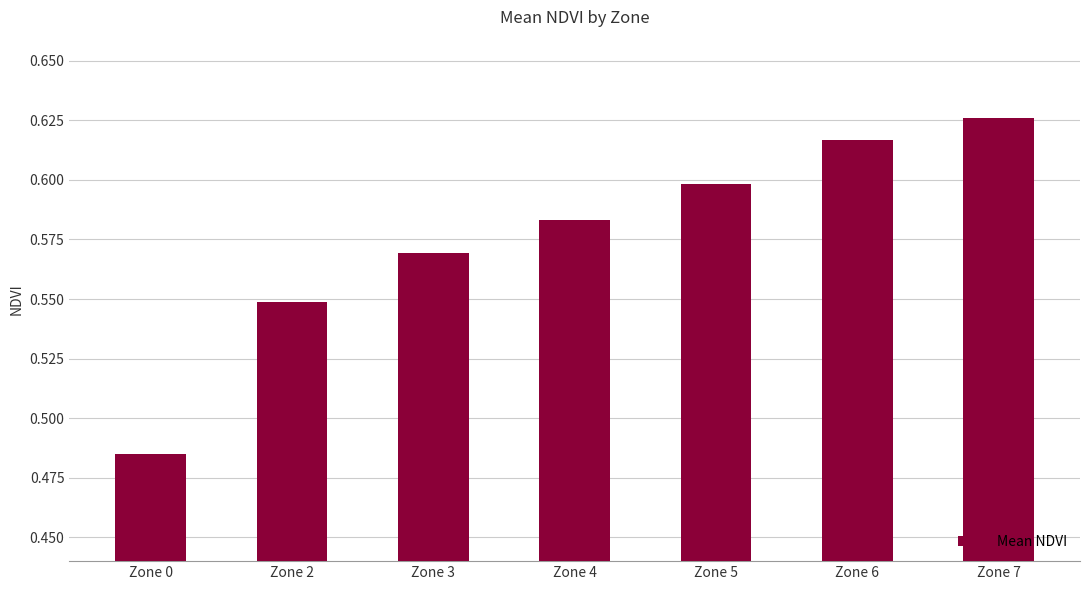

How many values are between 0 and 1?

7